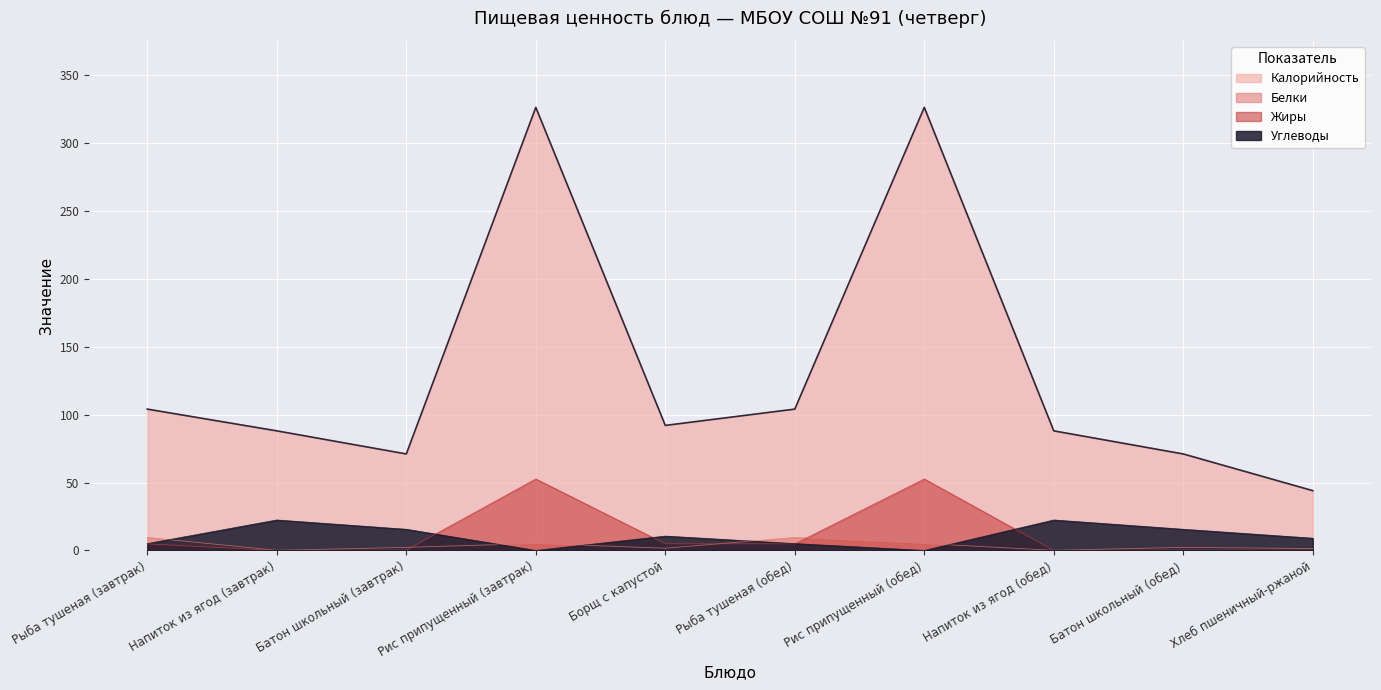

At which label does Углеводы first exceed 10?

Напиток из ягод (завтрак)